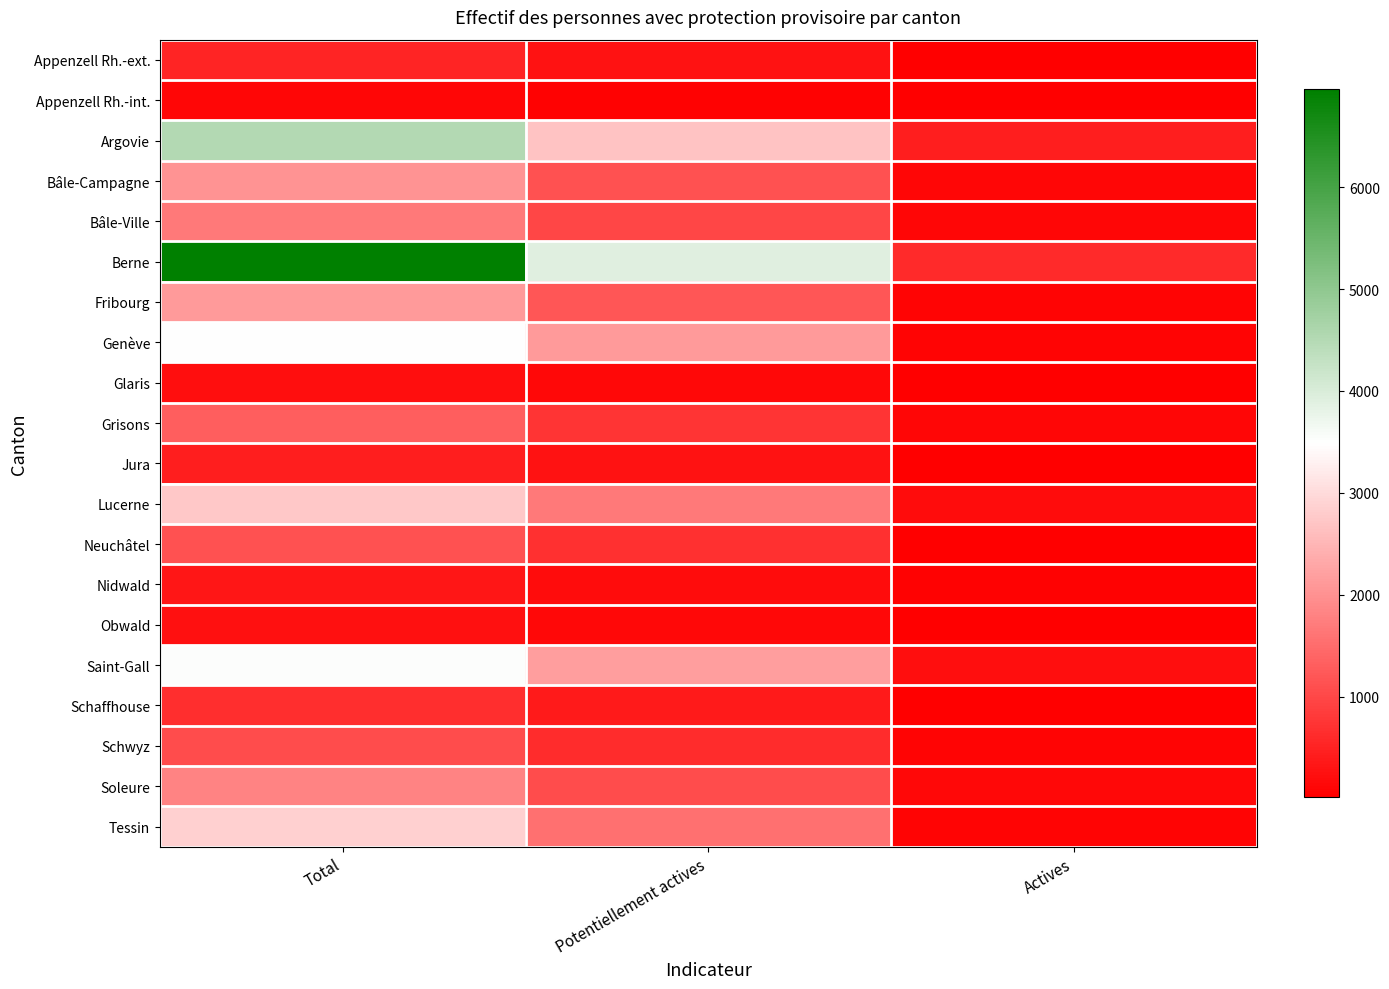

What is the smallest value displayed?

14